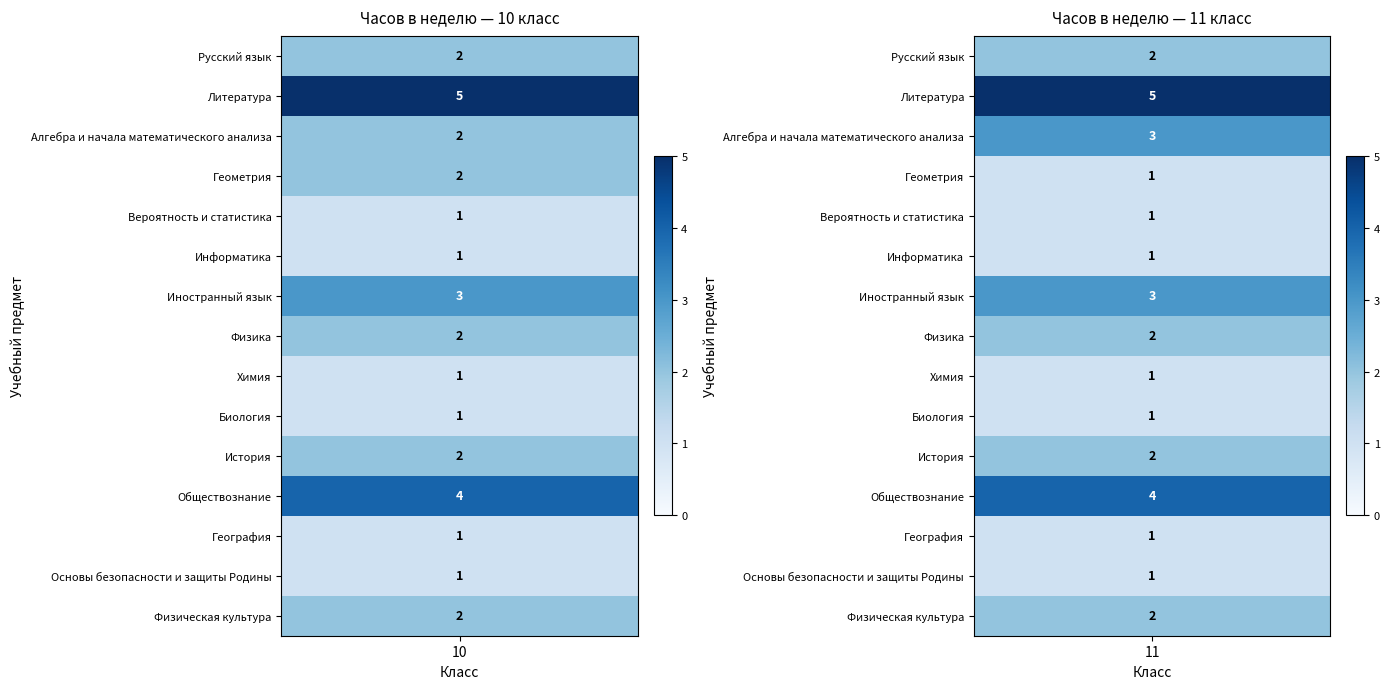

Rank the series at 10 from lowest to highest value.

Вероятность и статистика, Информатика, Химия, Биология, География, Основы безопасности и защиты Родины, Русский язык, Алгебра и начала математического анализа, Геометрия, Физика, История, Физическая культура, Иностранный язык, Обществознание, Литература